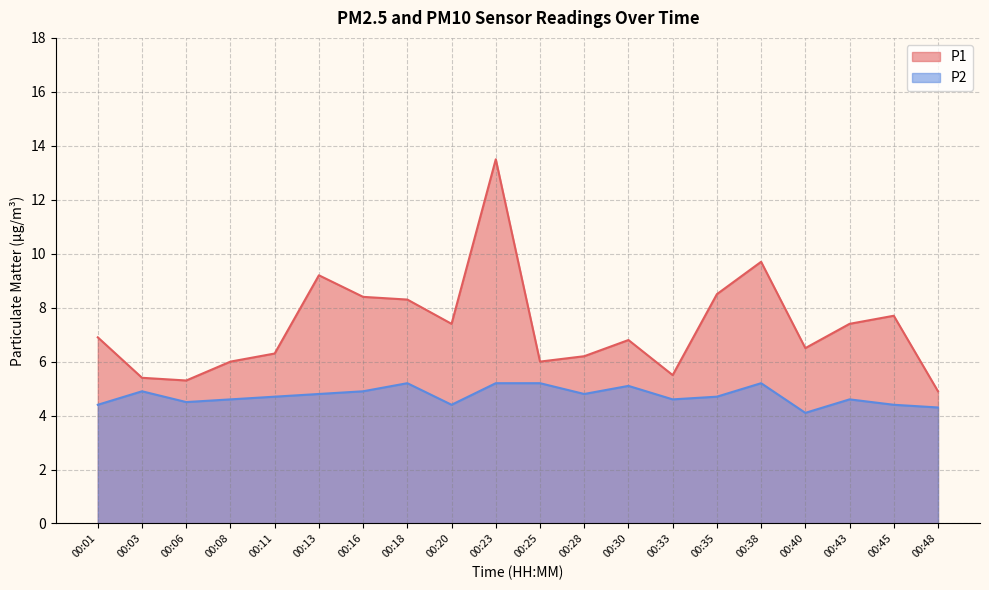

Count the number of categories in the chart.

20